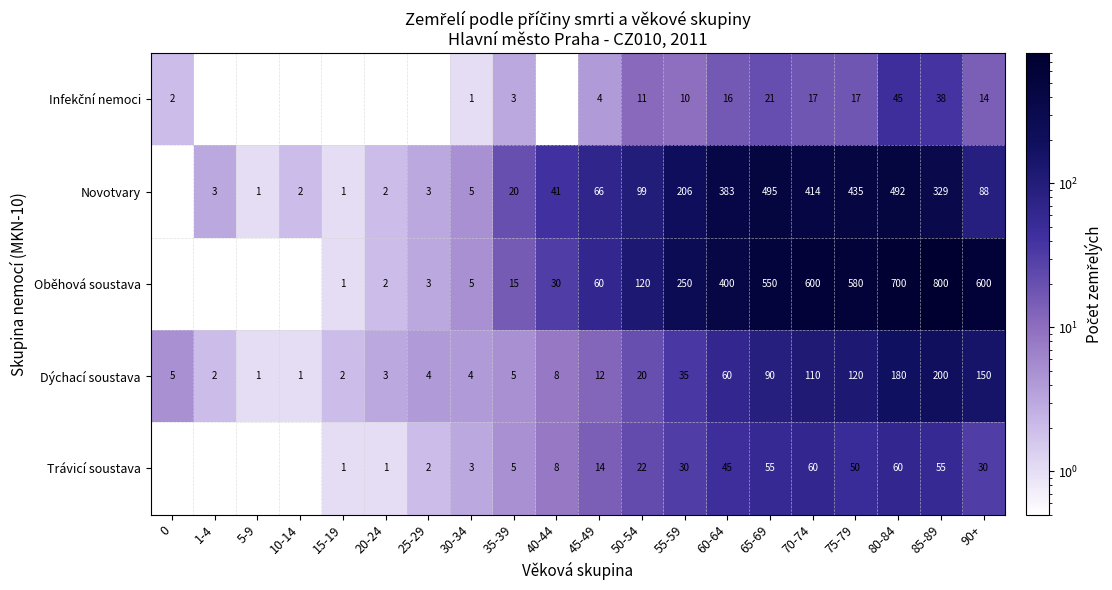

Is it true that Oběhová soustava equals 600.0 at 90+?

True